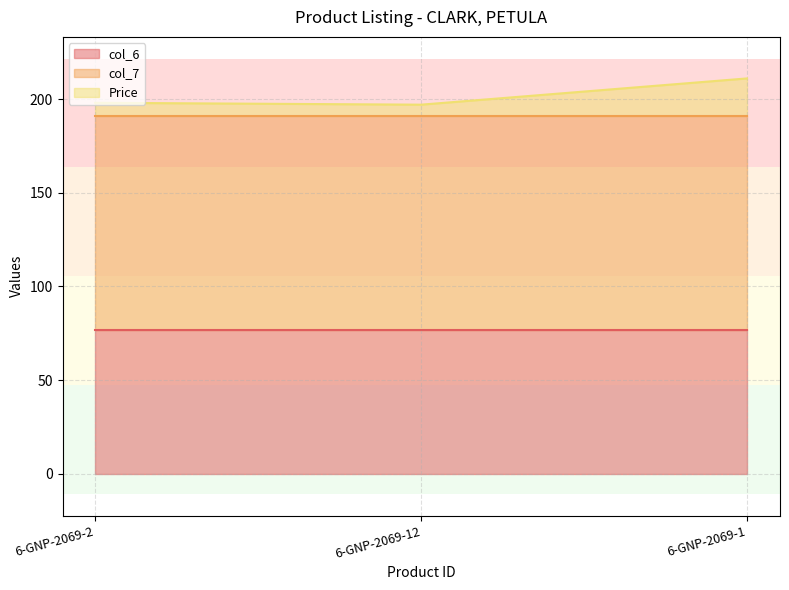

What is the difference between the Price values at 6-GNP-2069-1 and 6-GNP-2069-12?

14.0